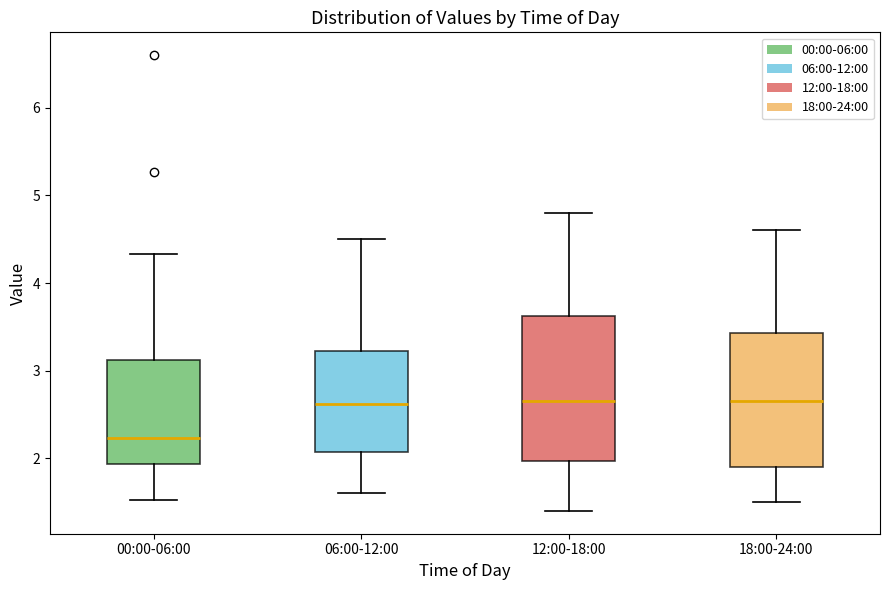

Which box is the tallest, from its lower edge to its upper edge?

12:00-18:00